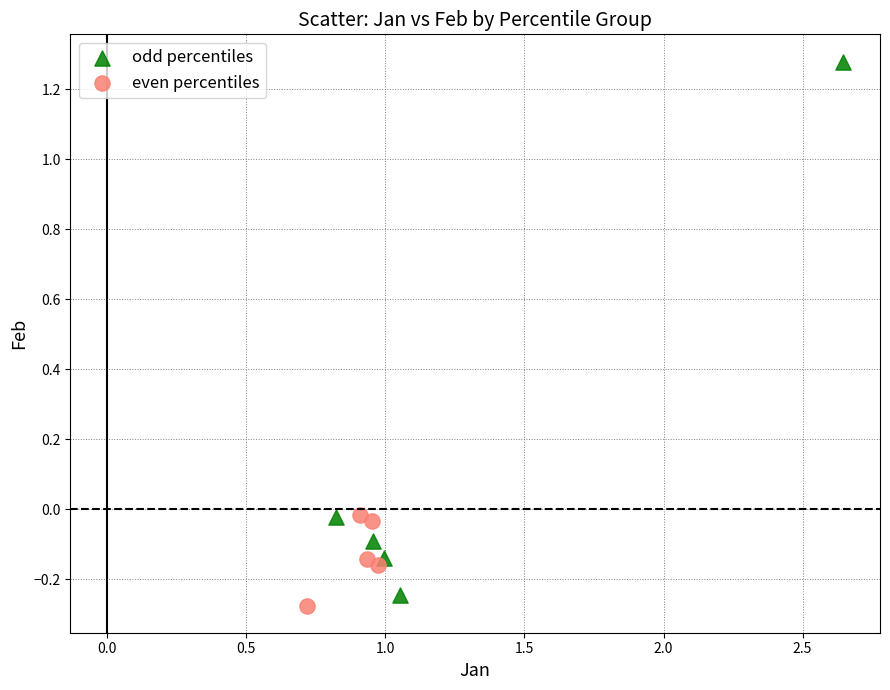

Which series contains the lowest Y value?

even percentiles